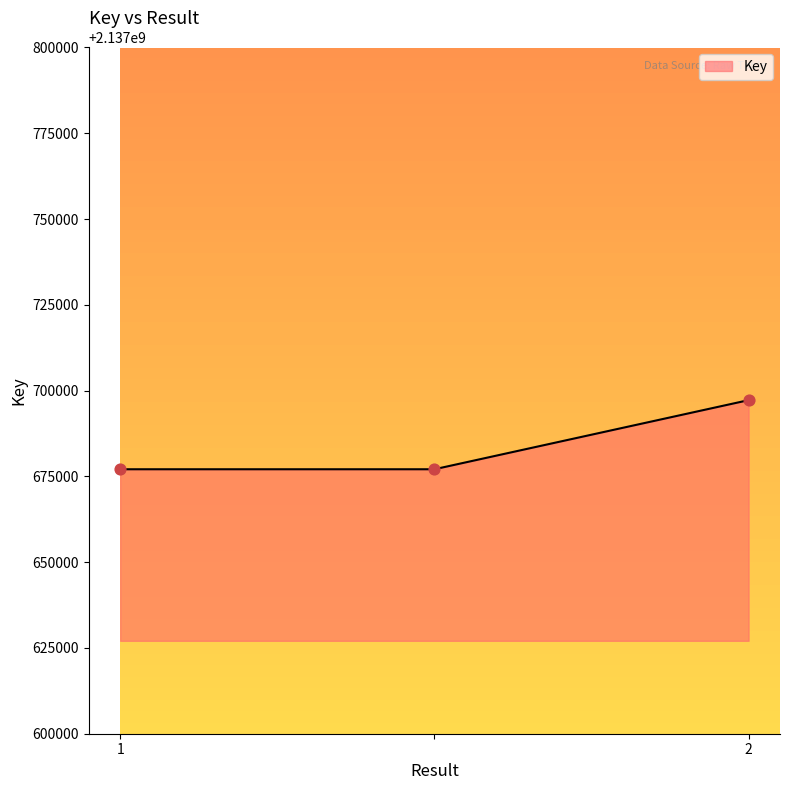

What is the difference between the maximum and minimum values?

20143